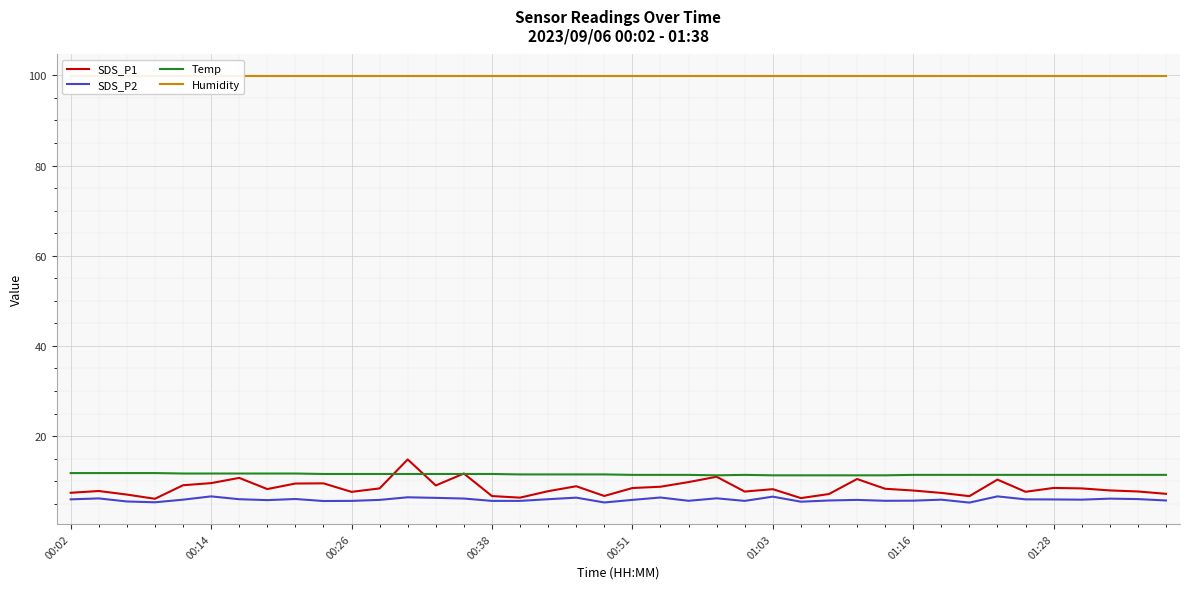

At 33, list the series in order from smallest to largest.

SDS_P2, SDS_P1, Temp, Humidity